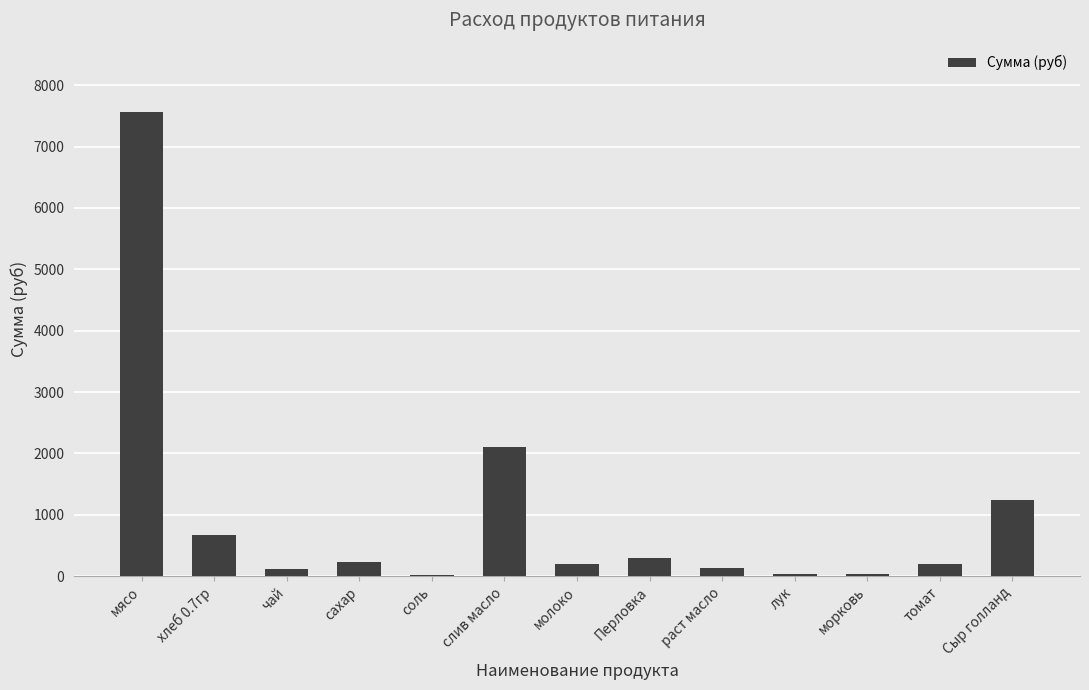

Between Сыр голланд and сахар, which is larger?

Сыр голланд